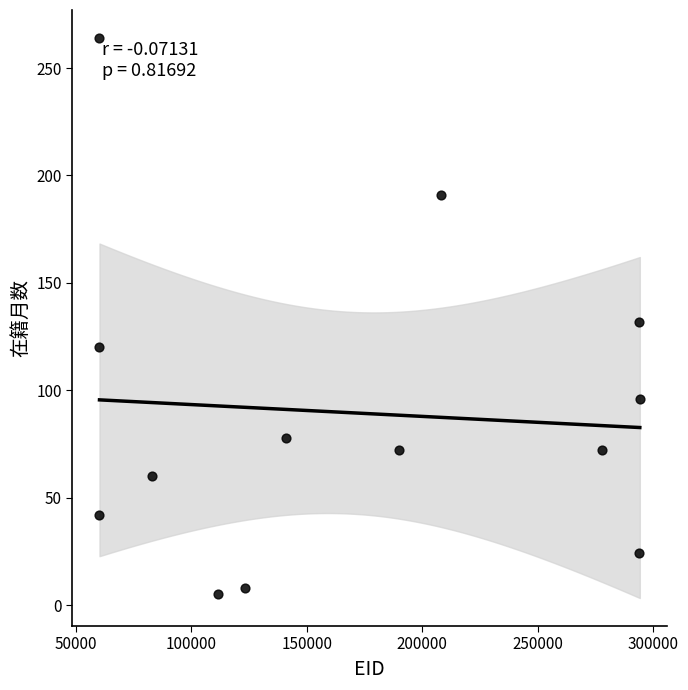

What is the range of X values (max minus min)?

233930